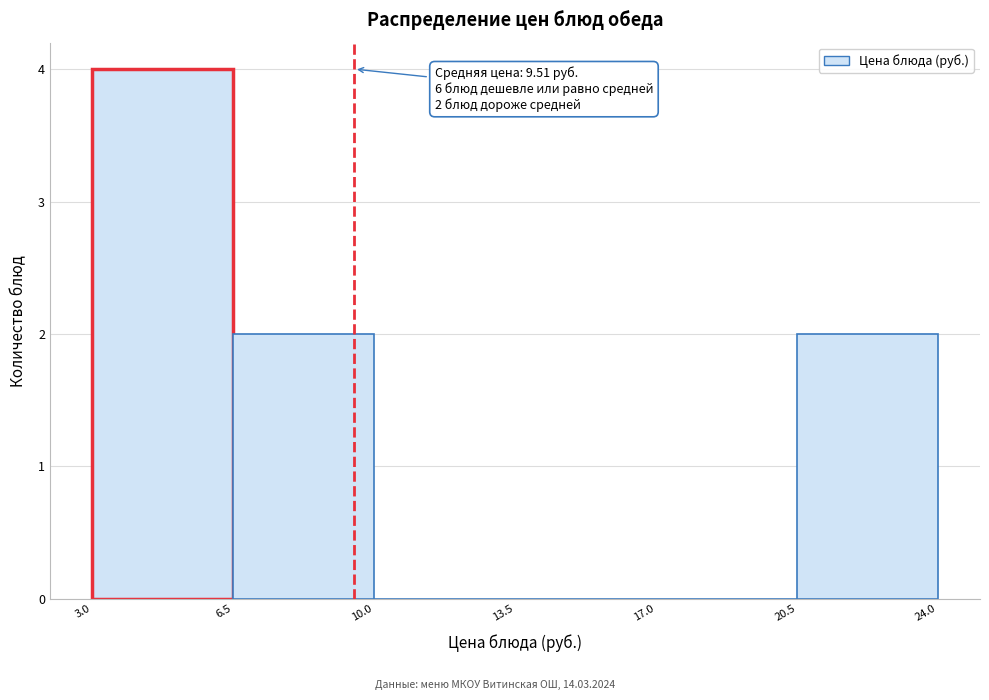

Over which range of the x-axis is the bar tallest?

3.0 to 6.5